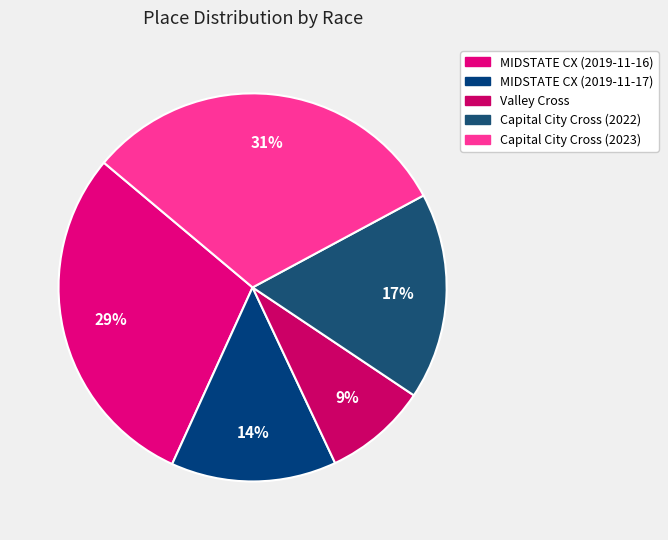

To the nearest percent, what is the average slice percentage?

20%